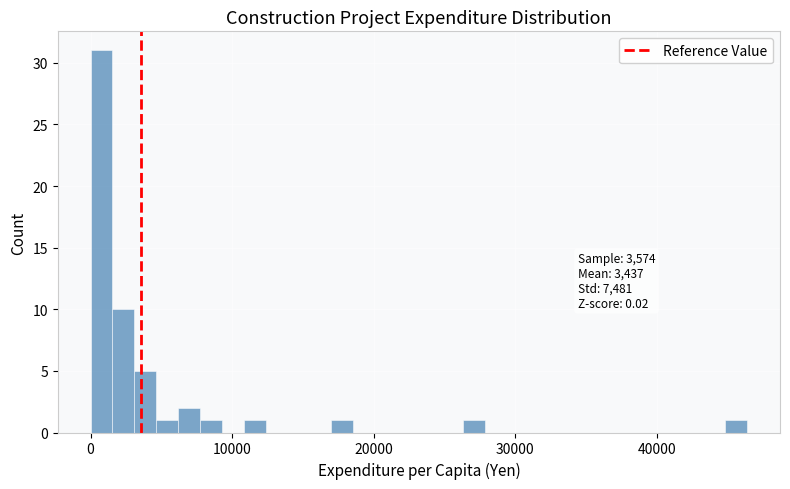

Read against the x-axis, roughly where is the centre of the tallest bar?

1000